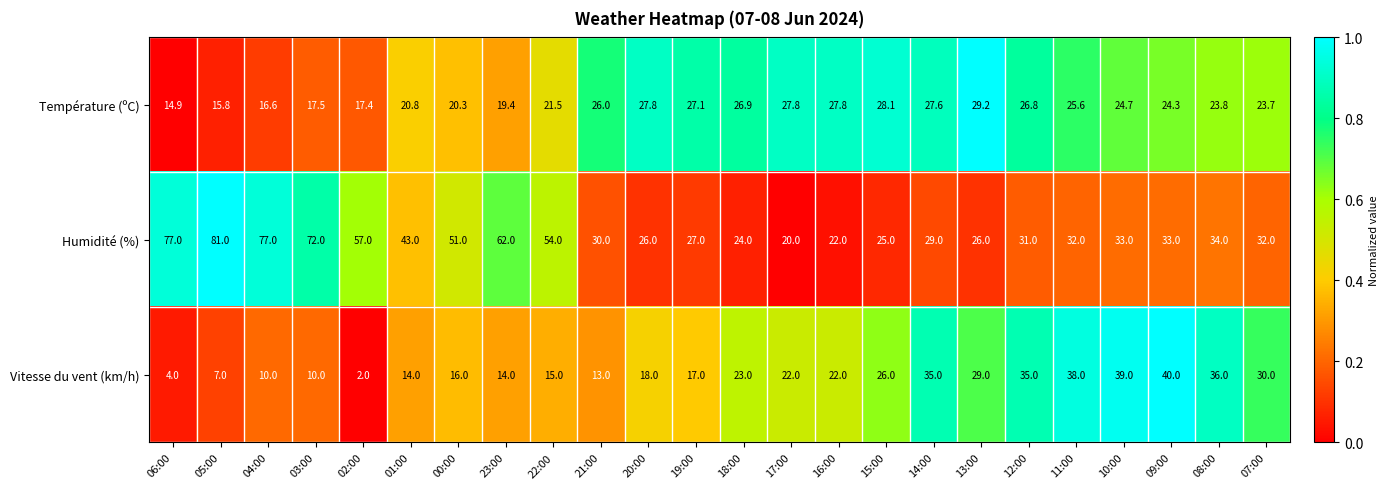

Which category has the lowest value across all series?

02:00